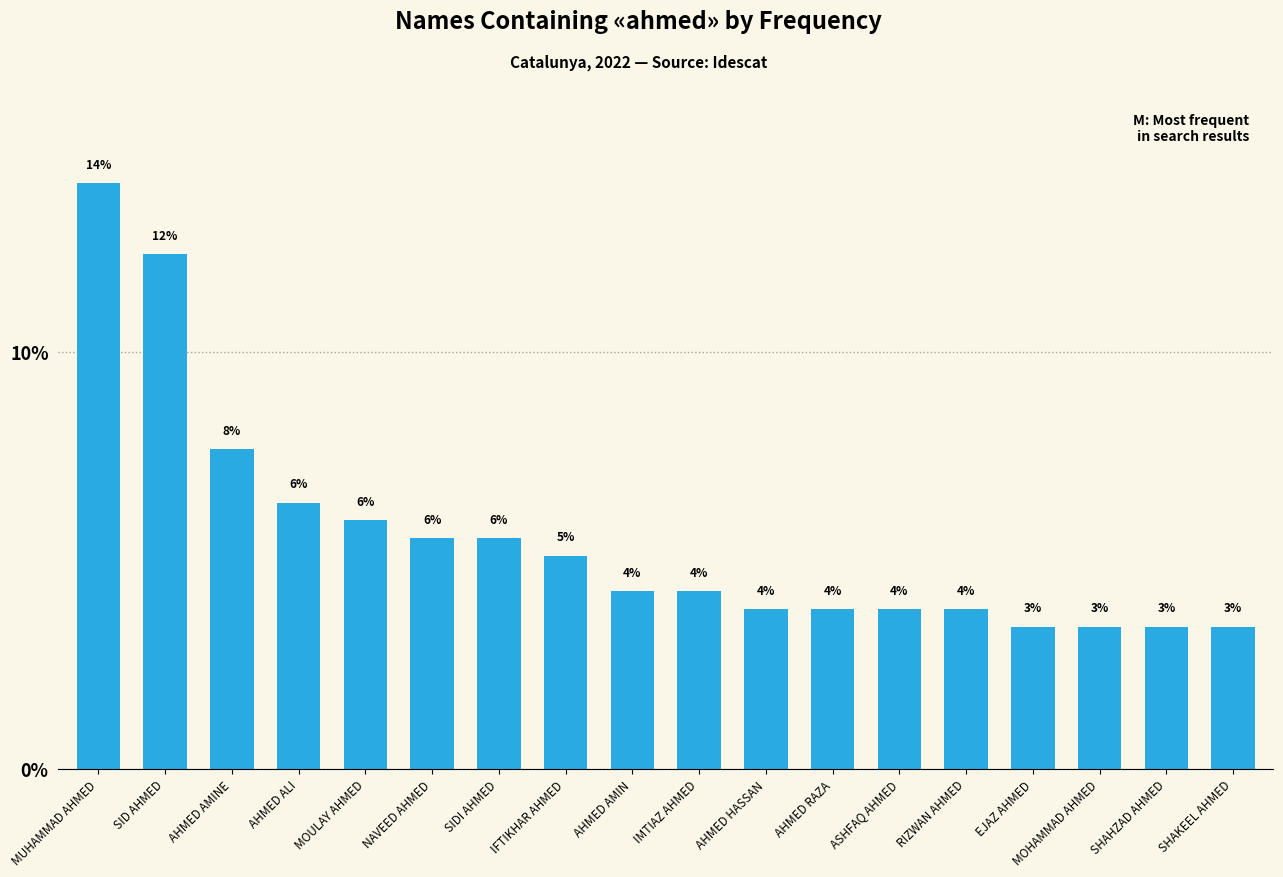

What is the smallest value displayed?

3.4